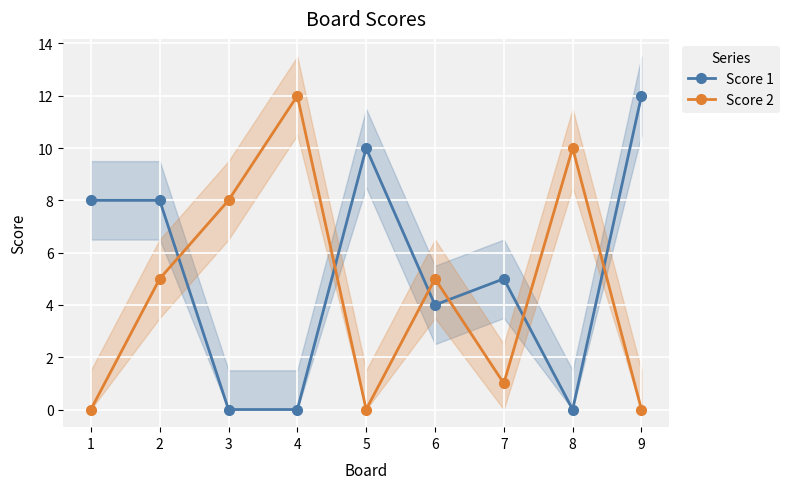

Which series ends up on top after the final intersection of Score 1 and Score 2?

Score 1